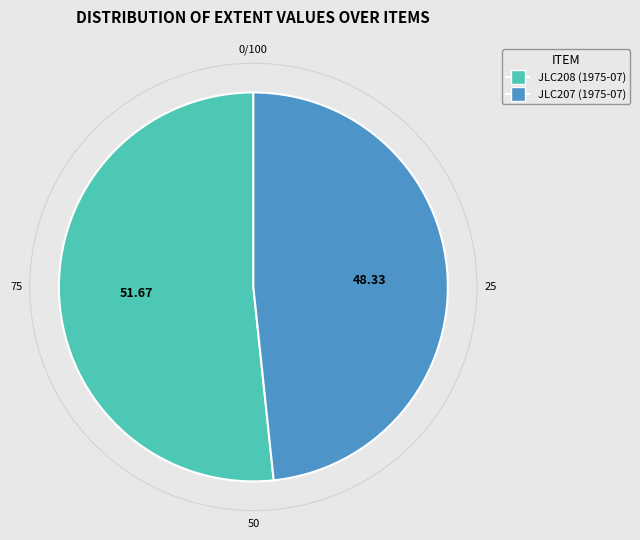

How many slices are in this pie chart?

2